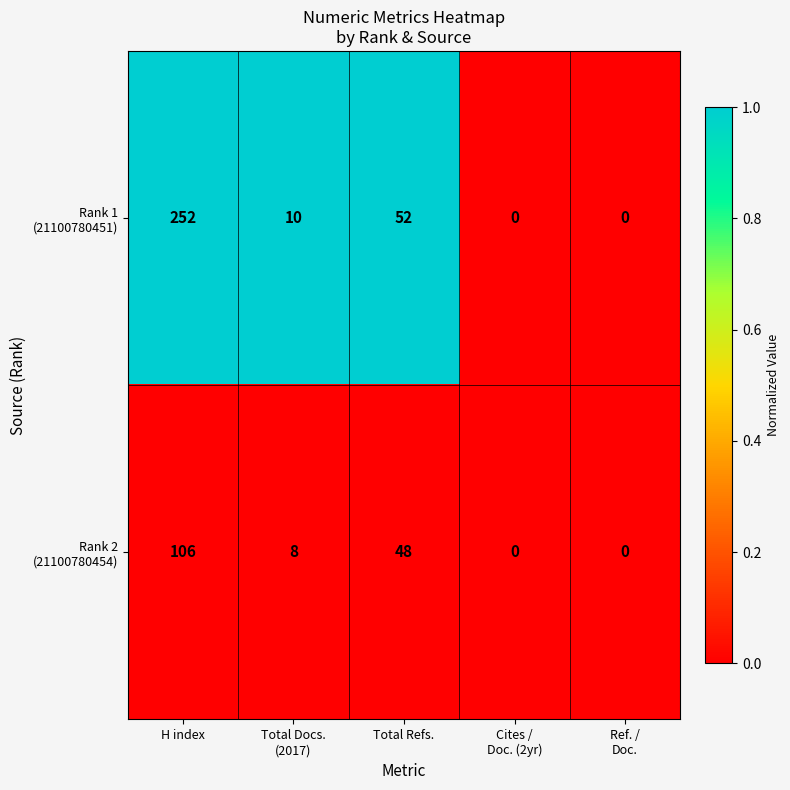

At which category does the chart reach its peak across all series?

H index